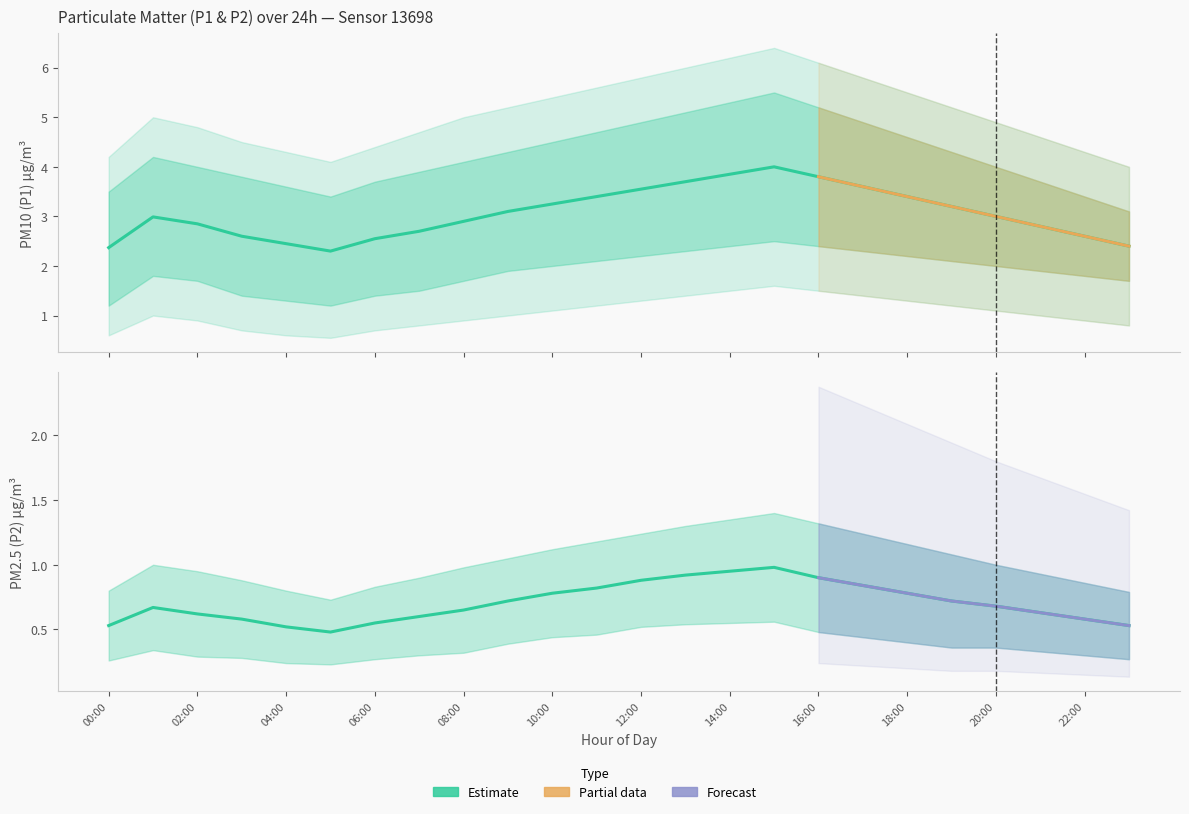

True or false: P2 and P1 intersect in this chart.

False